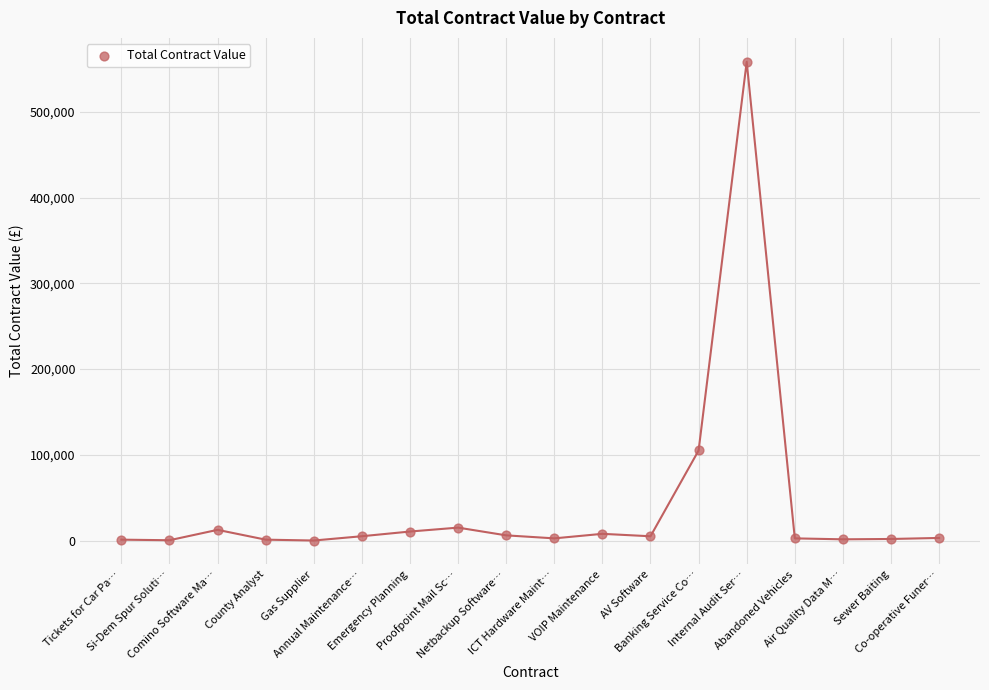

What is the range of Y values (max minus min)?

558333.0